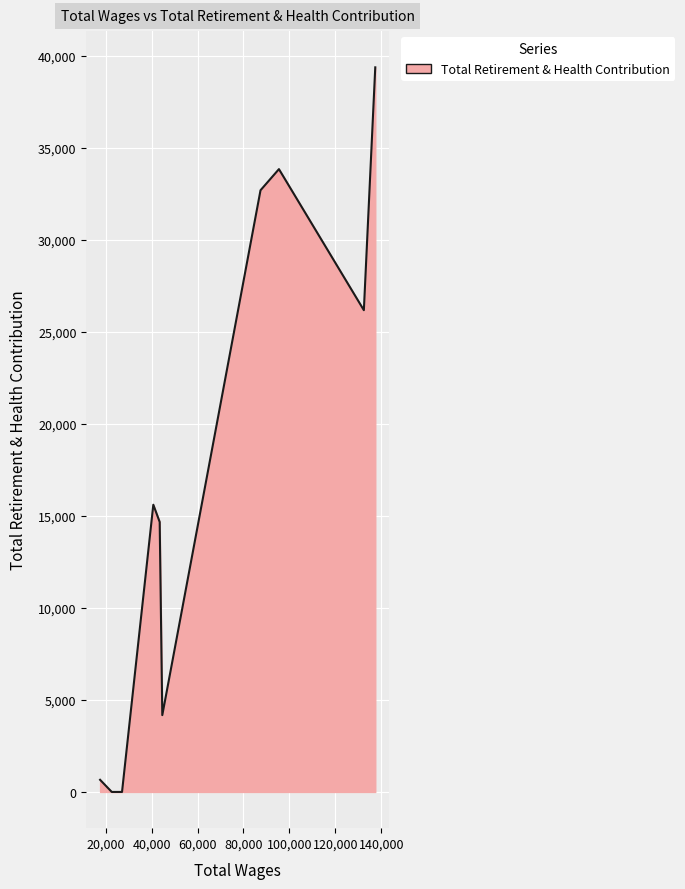

What is the difference between the maximum and minimum values?

39358